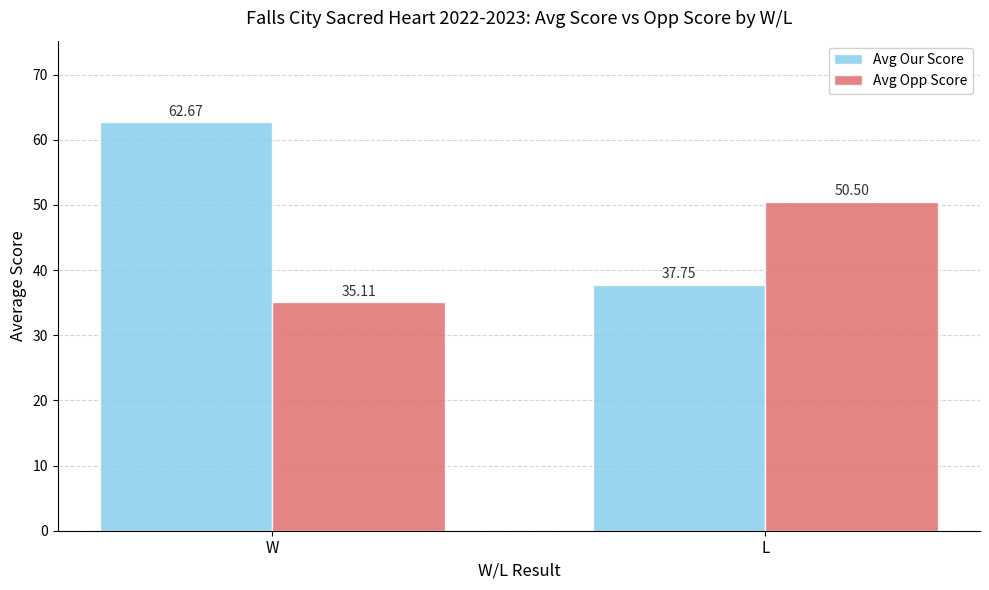

The Avg Opp Score series shows 18.0 at W. True or false?

False